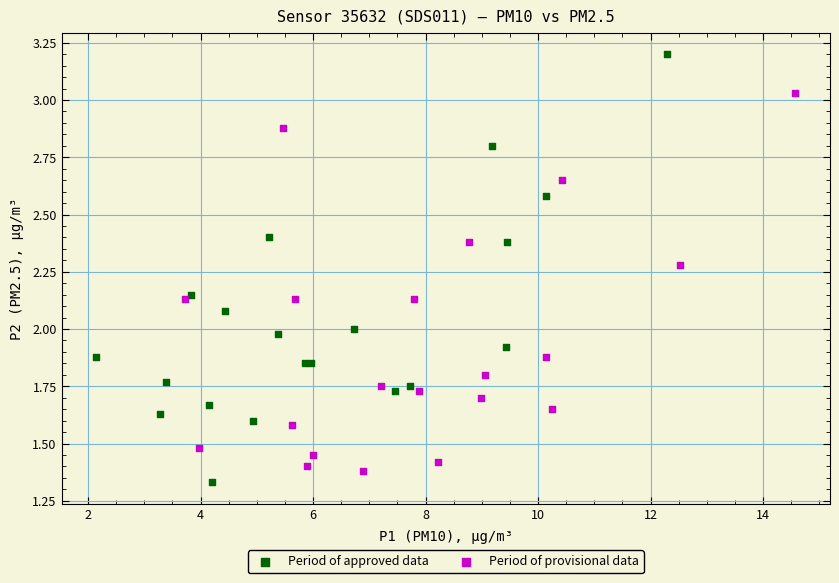

What are all the series names shown in the legend?

Period of approved data, Period of provisional data